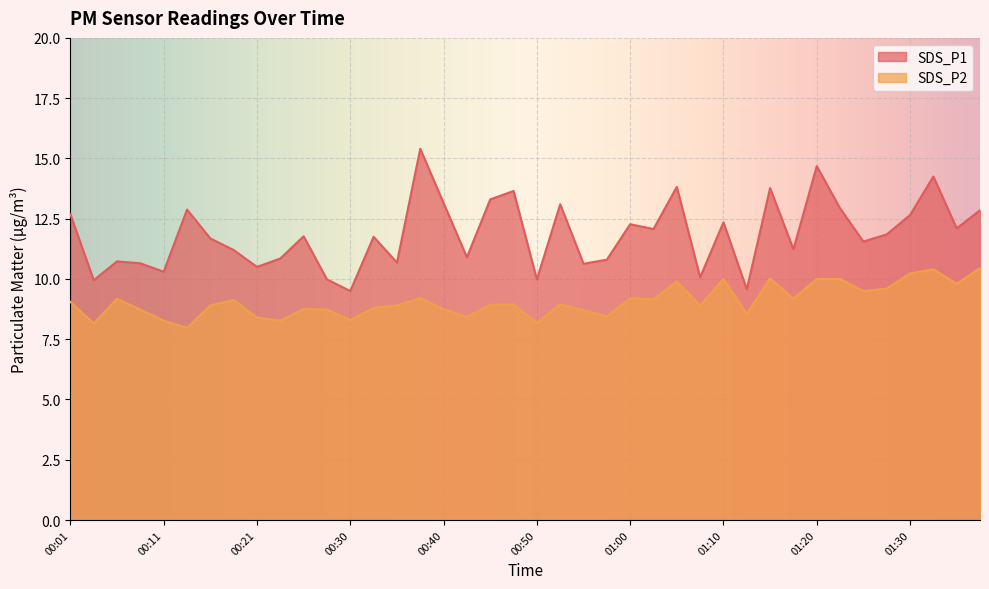

What is the difference between the SDS_P2 values at 00:01 and 00:33?

0.2